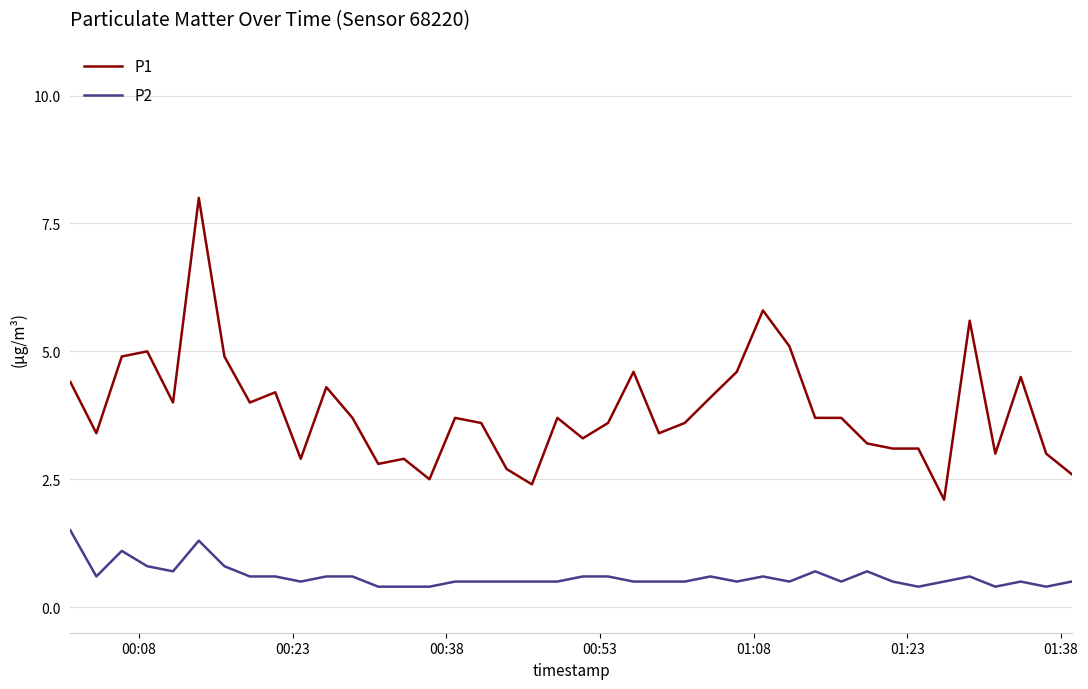

True or false: P1 and P2 intersect in this chart.

False